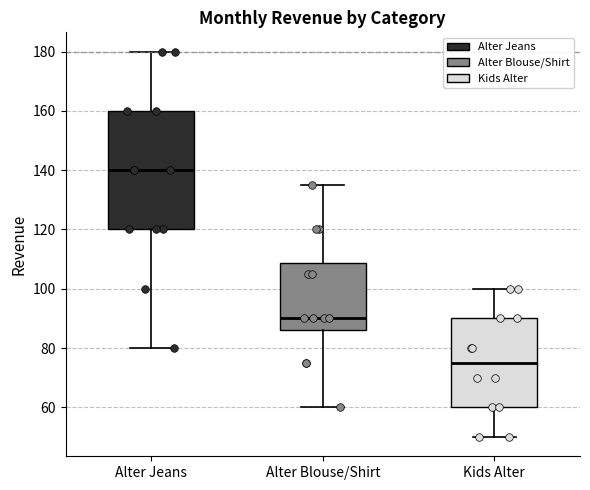

Reading left to right, read every box against the y-axis: the position of its median line, the range the box covers, and the ends of its whiskers. The values are not printed on the chart, so give them approximately, as read against the axis.

Alter Jeans: median 140, box 120 to 160, whiskers 80 to 180
Alter Blouse/Shirt: median 90, box 86 to 108, whiskers 60 to 136
Kids Alter: median 76, box 60 to 90, whiskers 50 to 100